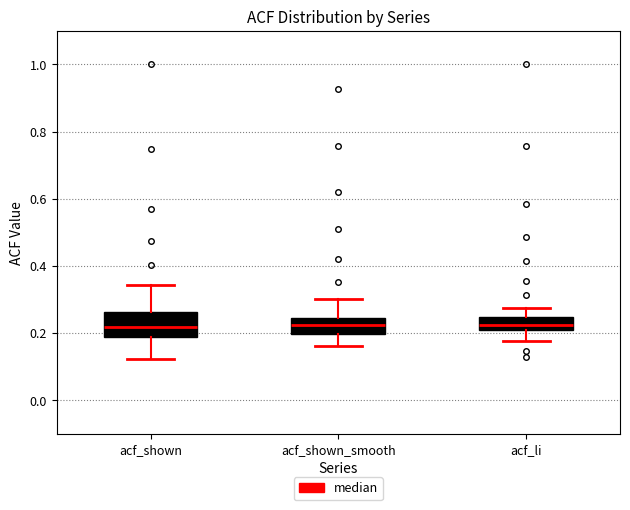

Reading left to right, transcribe this box plot: for each box, give where its median line is, the range the box spans, and where its two whiskers end, as read against the y-axis. The values are not printed on the chart, so give them approximately, as read against the axis.

acf_shown: median 0.22, box 0.18 to 0.26, whiskers 0.12 to 0.34
acf_shown_smooth: median 0.22, box 0.20 to 0.24, whiskers 0.16 to 0.30
acf_li: median 0.22, box 0.20 to 0.24, whiskers 0.18 to 0.28